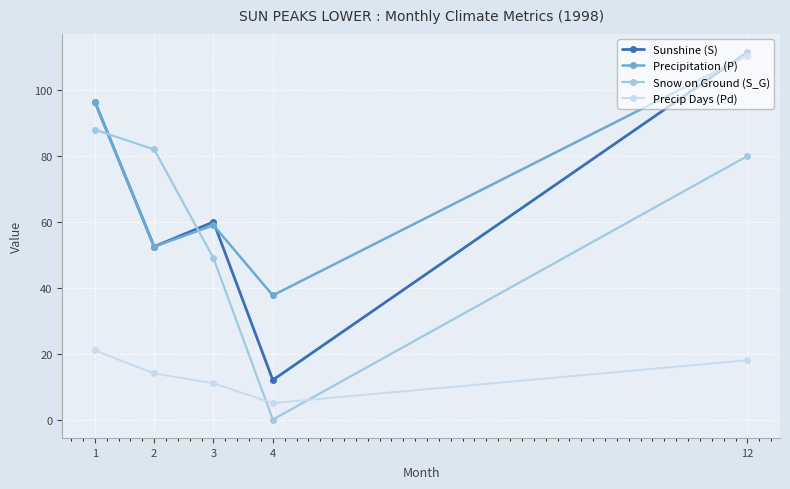

What is the difference between the Snow on Ground (S_G) values at 2 and 1?

6.0